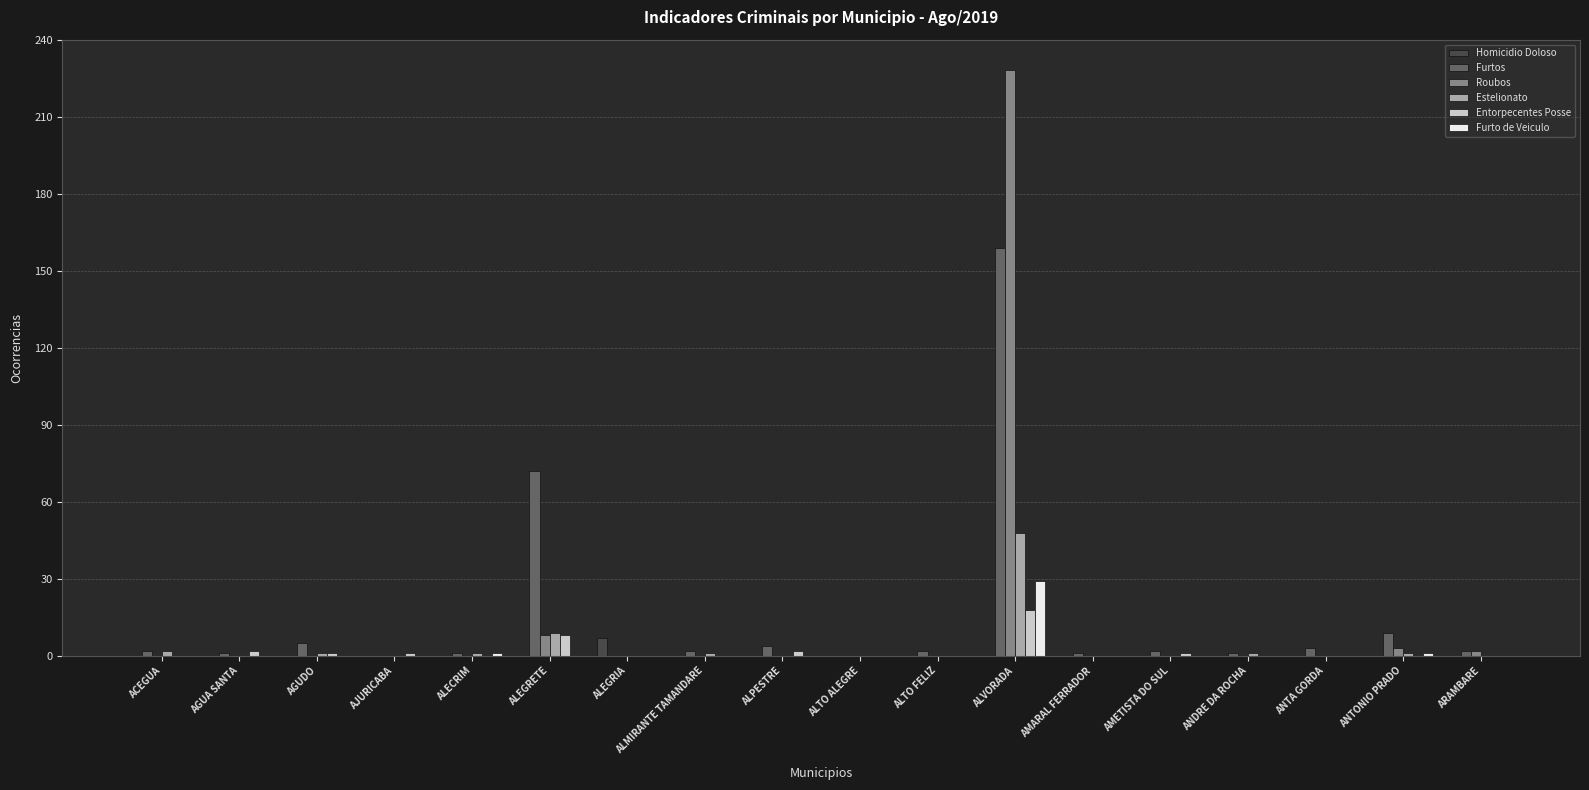

Which category has the highest value across all series?

ALVORADA